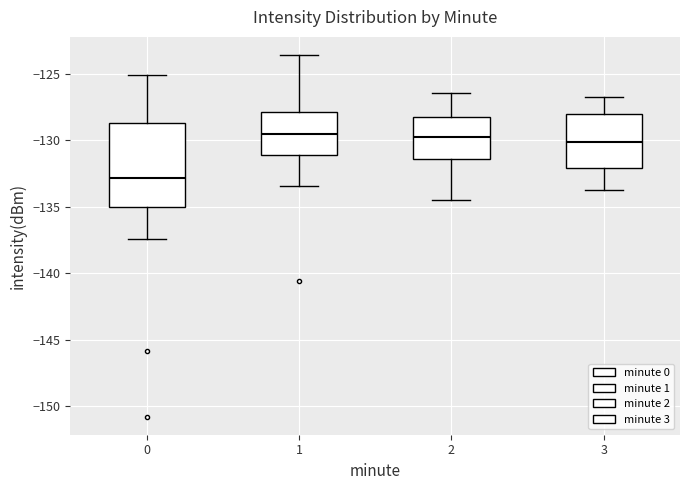

Which box is the tallest, from its lower edge to its upper edge?

0